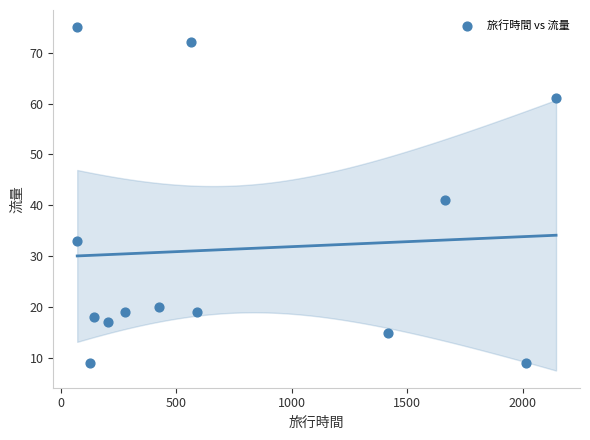

What Y value in the scatter plot is closest to 42?

41